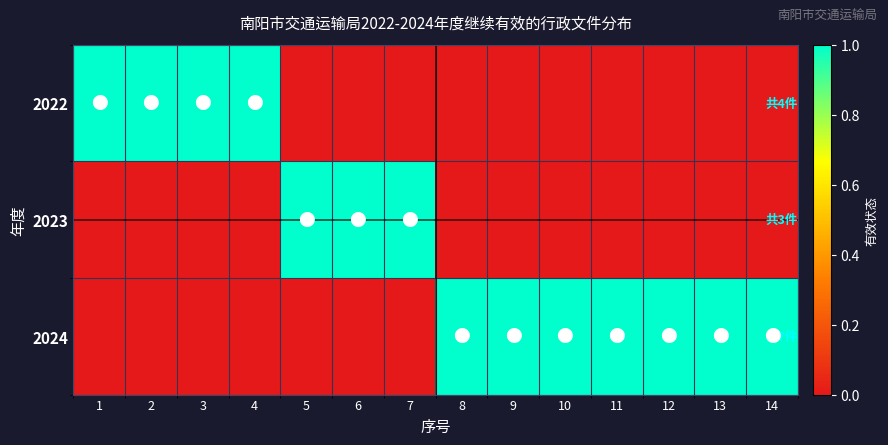

Count the number of categories in the chart.

14